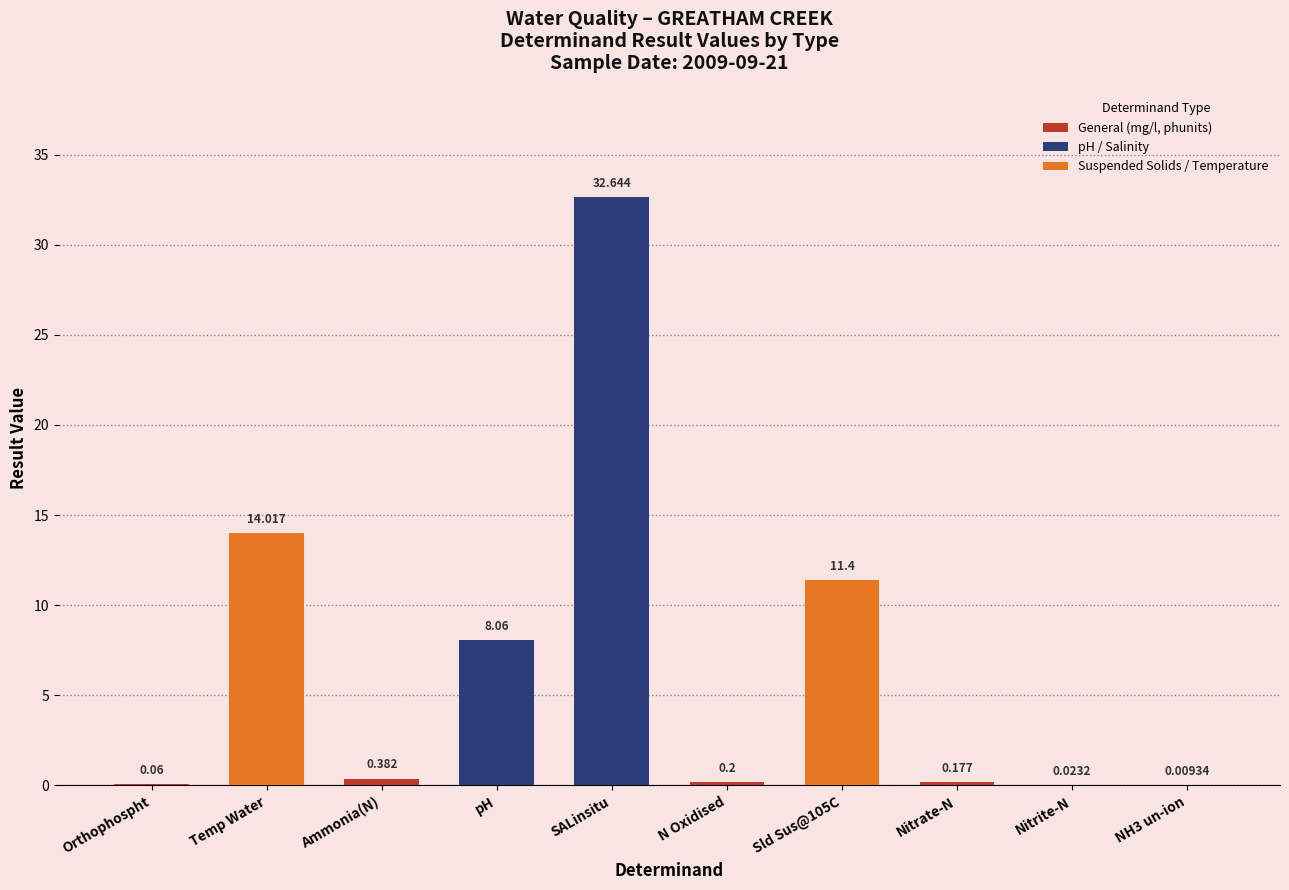

At which label is the value closest to 16?

Temp Water